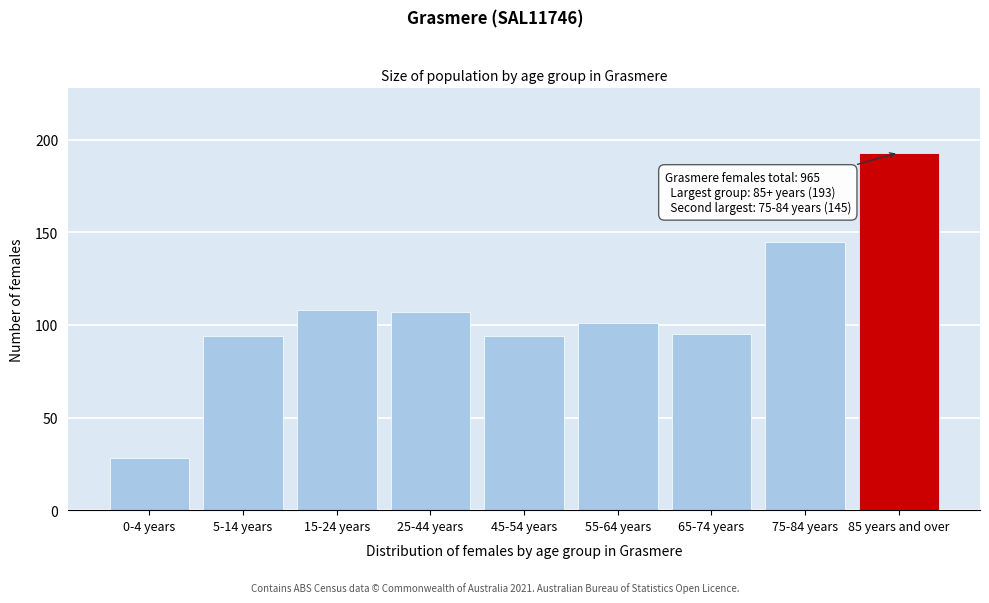

Reading left to right, list all the values displayed in this chart.

0-4 years=28	5-14 years=94	15-24 years=108	25-44 years=107	45-54 years=94	55-64 years=101	65-74 years=95	75-84 years=145	85 years and over=193